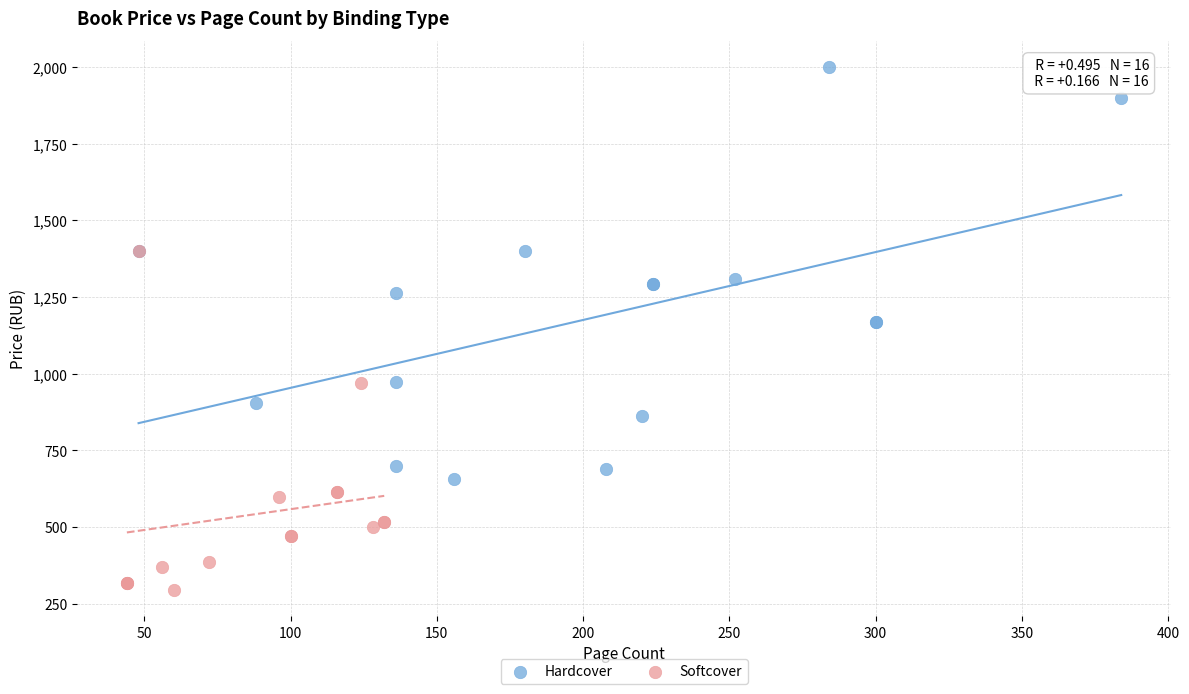

Which series reaches the minimum Y coordinate?

Softcover